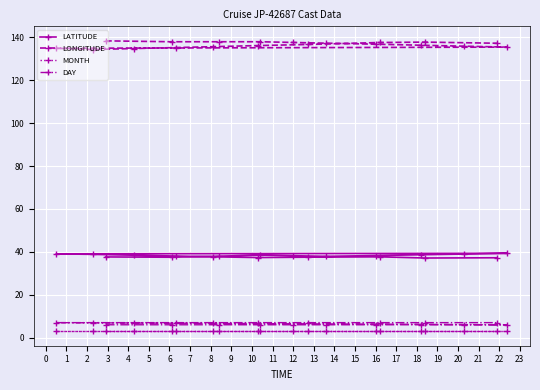

True or false: LONGITUDE has more than 1 points higher than both neighbors.

False